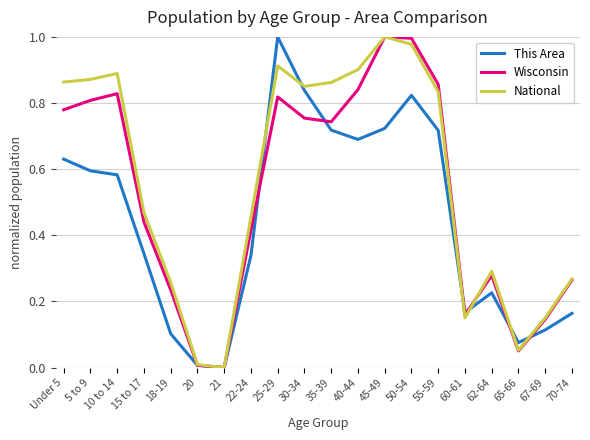

Is the value of This Area at Under 5 greater than the value of National at 70-74?

Yes